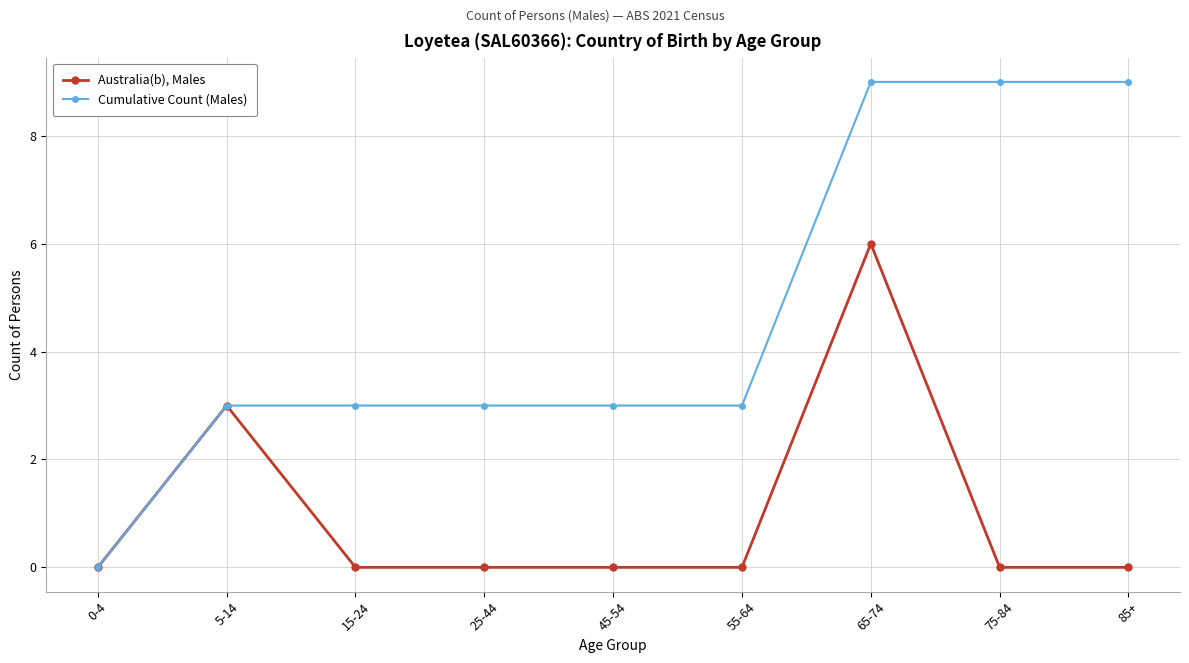

At which category is the sum across all series the highest?

65-74